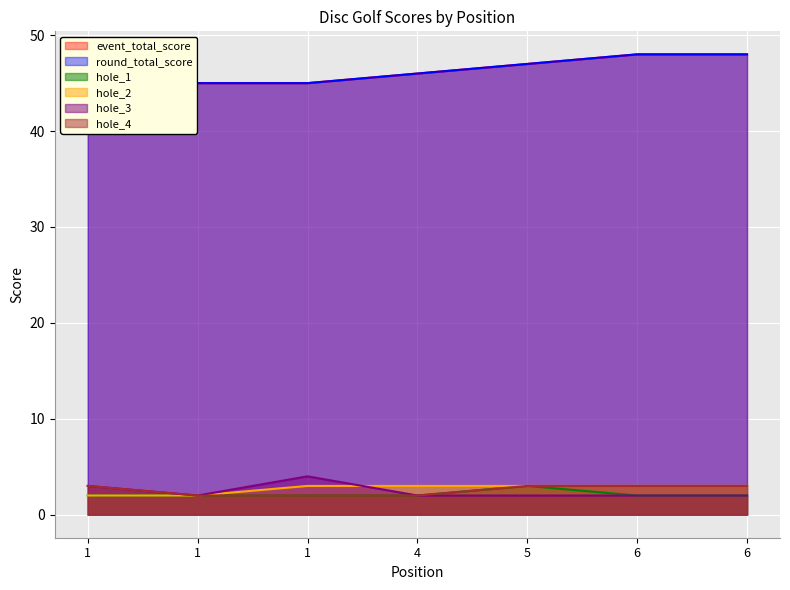

What are all the series names shown in the legend?

event_total_score, round_total_score, hole_1, hole_2, hole_3, hole_4